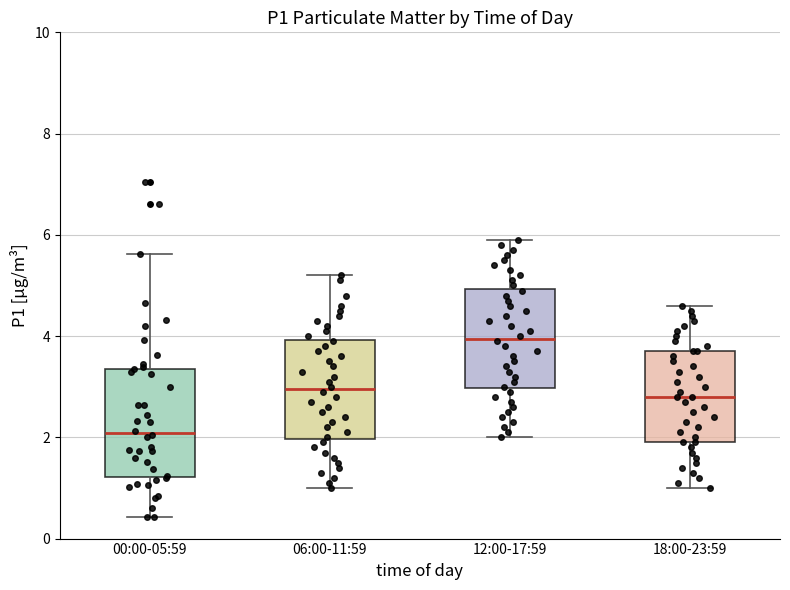

Which box has the highest median line?

12:00-17:59